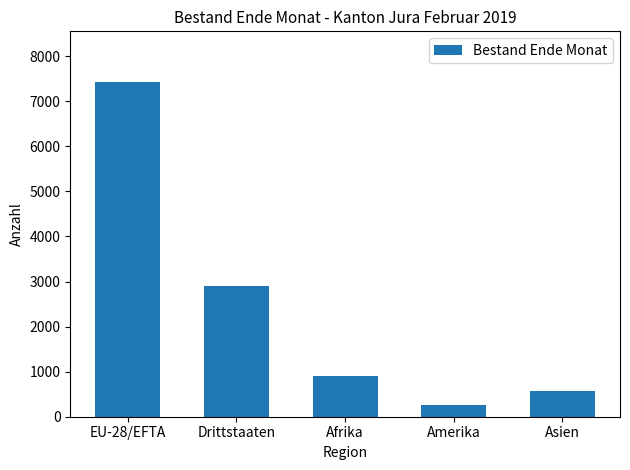

What is the change in value from Afrika to Amerika?

-629